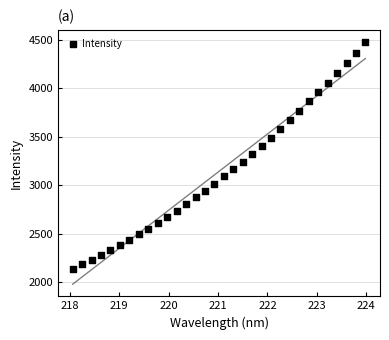

What is the range of Y values (max minus min)?

2334.9